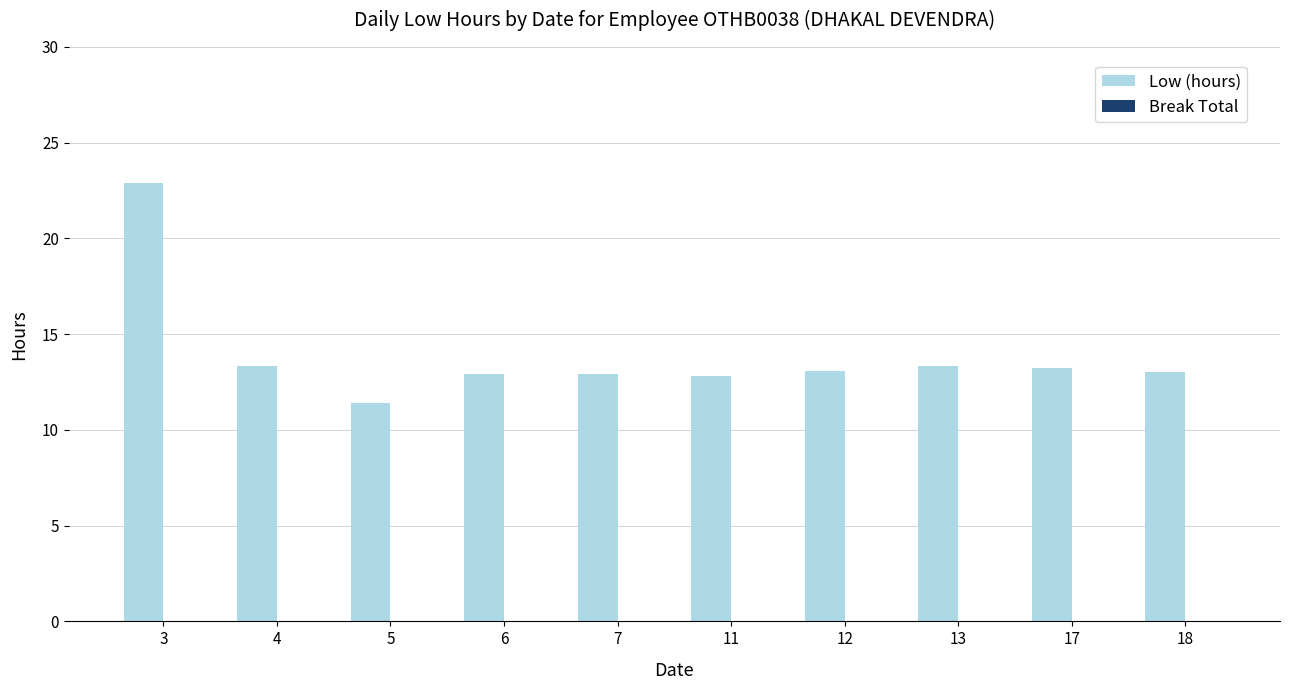

What is the value of the 10th bar from the left?

13.0